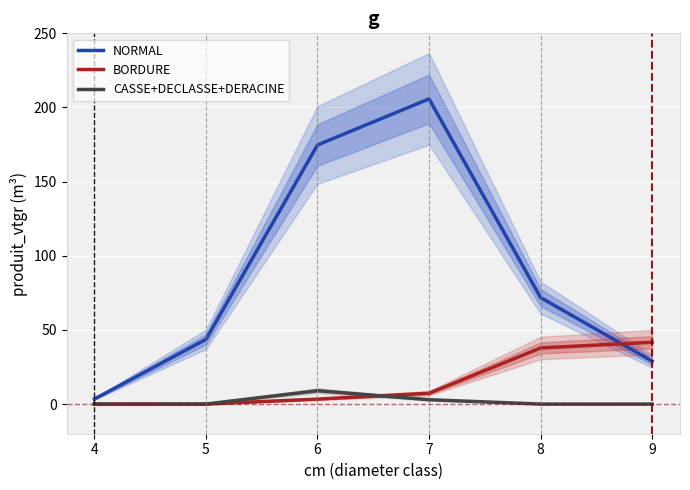

Reading left to right, extract all data points from this chart.

NORMAL: 4=3.4	5=43.6	6=174.7	7=205.8	8=71.8	9=28.9
BORDURE: 4=0.0	5=0.0	6=3.4	7=7.3	8=37.8	9=41.7
CASSE+DECLASSE+DERACINE: 4=0.0	5=0.0	6=9.0	7=2.9	8=0.0	9=0.0